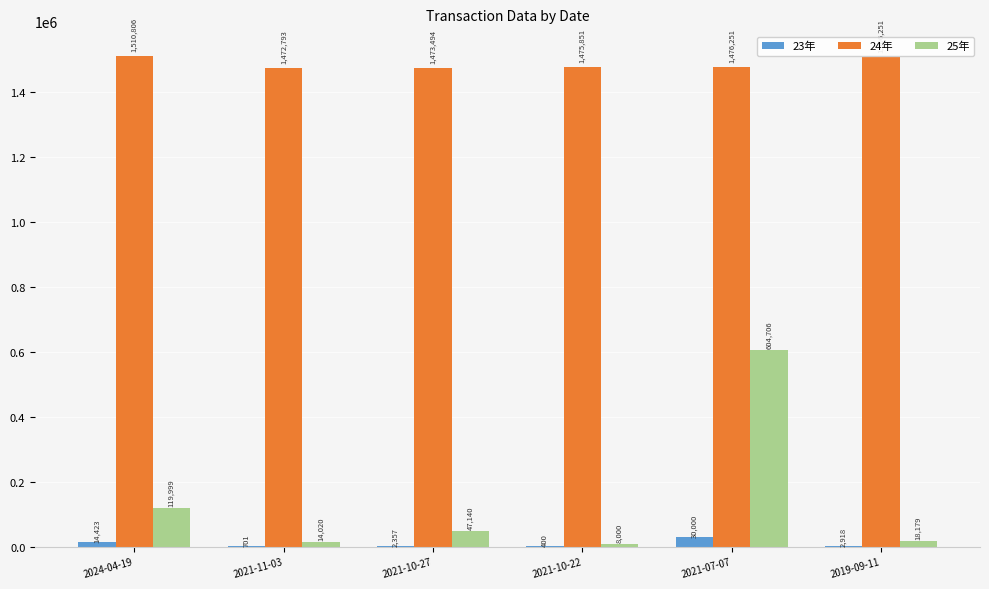

At which label does 24年 reach its peak?

2024-04-19